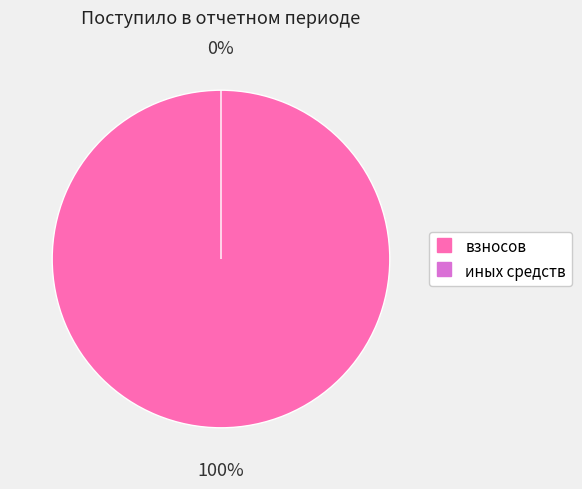

To the nearest percent, what is the difference between the largest and smallest slice percentages?

100%